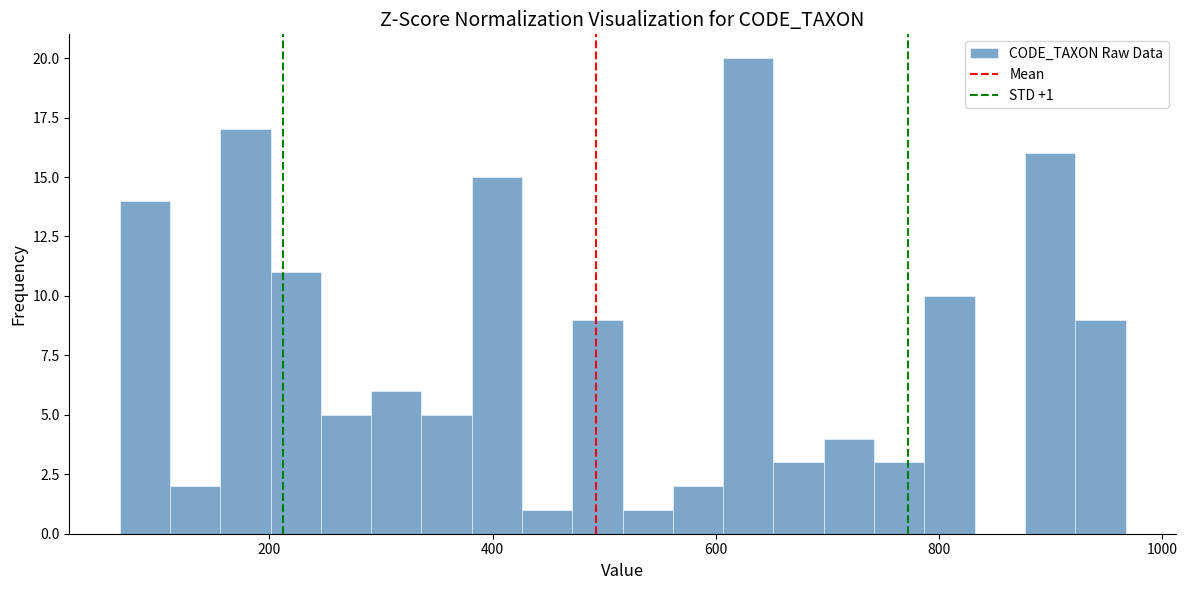

Around what value on the x-axis is the tallest bar? Give the approximate position of its centre, as read against the axis.

620